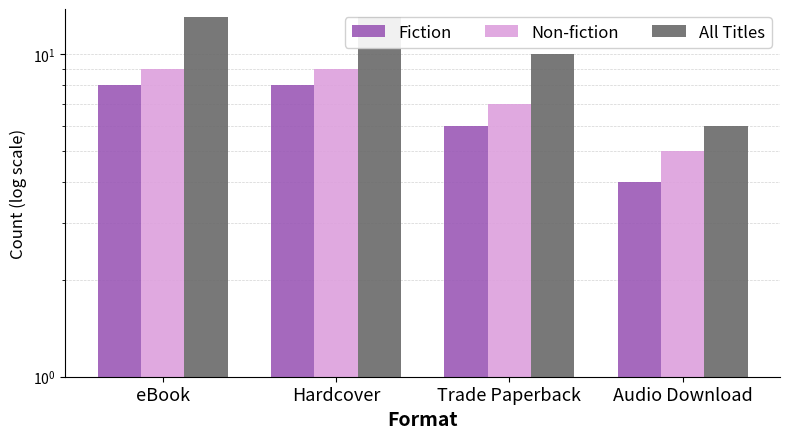

True or false: Fiction has a value of 4 at Audio Download.

True